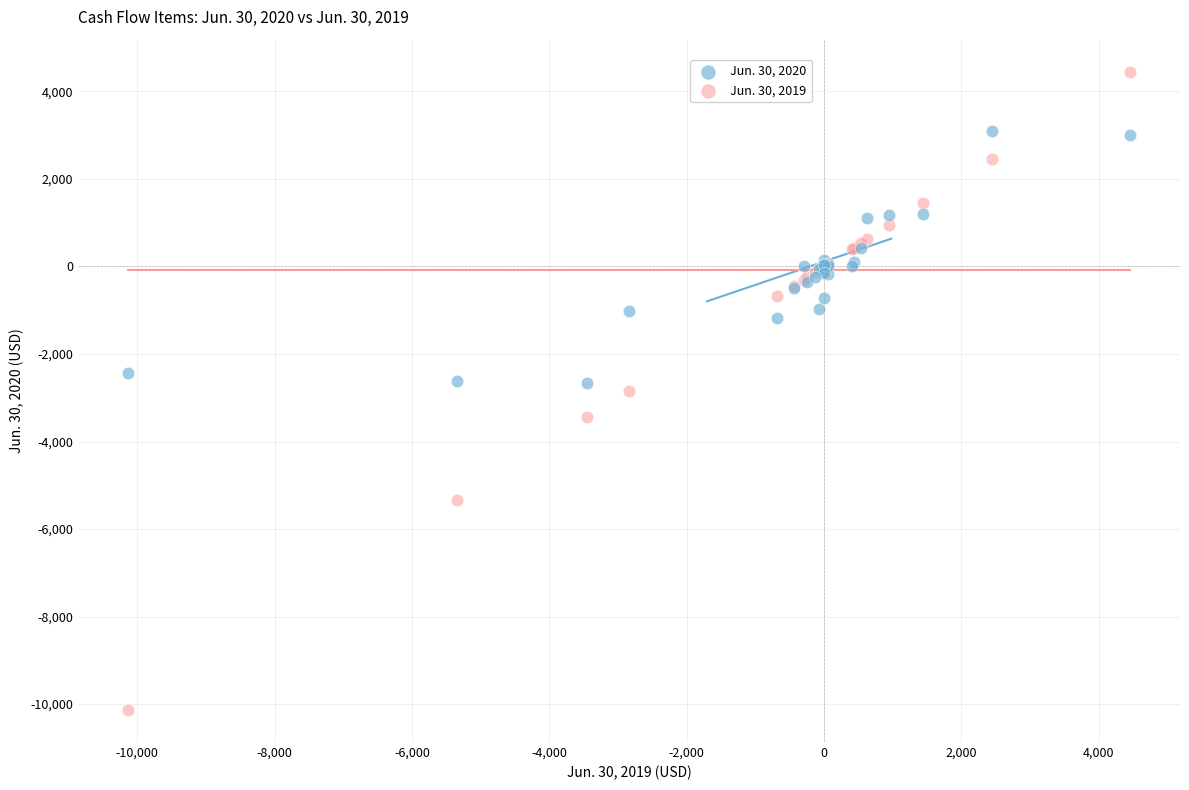

What are all the series names shown in the legend?

Jun. 30, 2020, Jun. 30, 2019